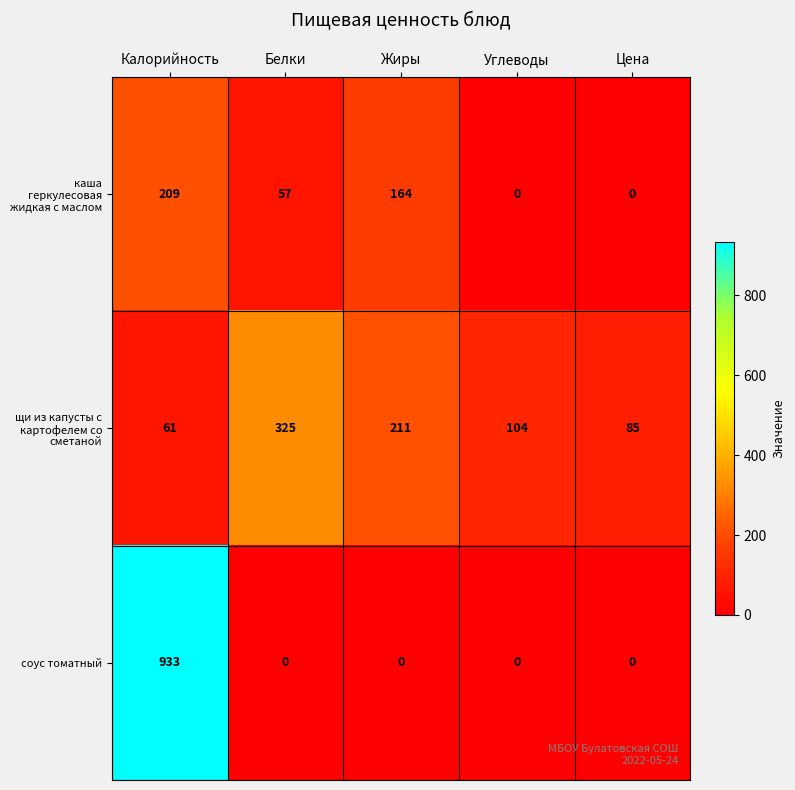

What is the difference between the соус томатный values at Калорийность and Цена?

933